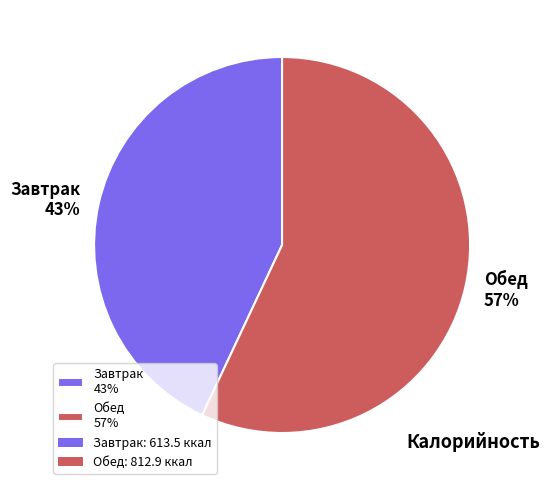

Which has a higher value, Завтрак 43% or Обед 57%?

Обед 57%